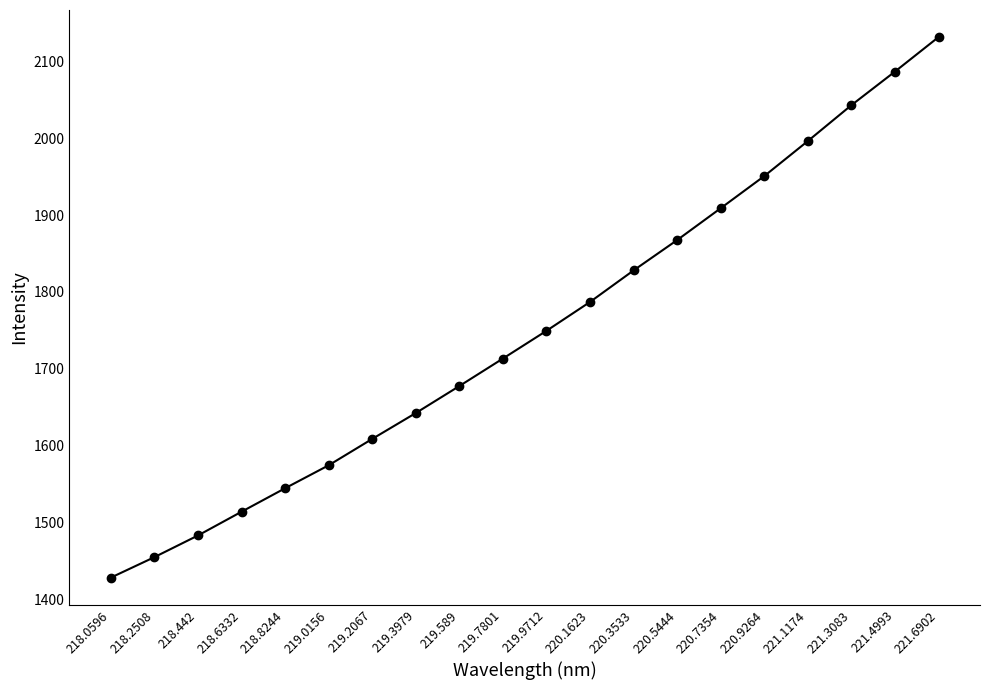

What is the smallest value displayed?

1428.2